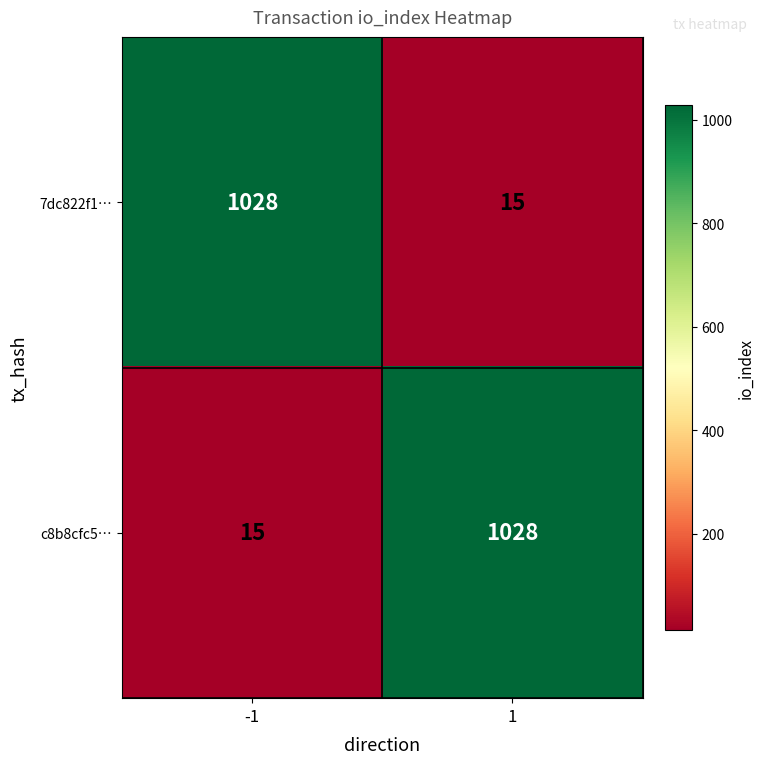

How many data points does each series have?

2